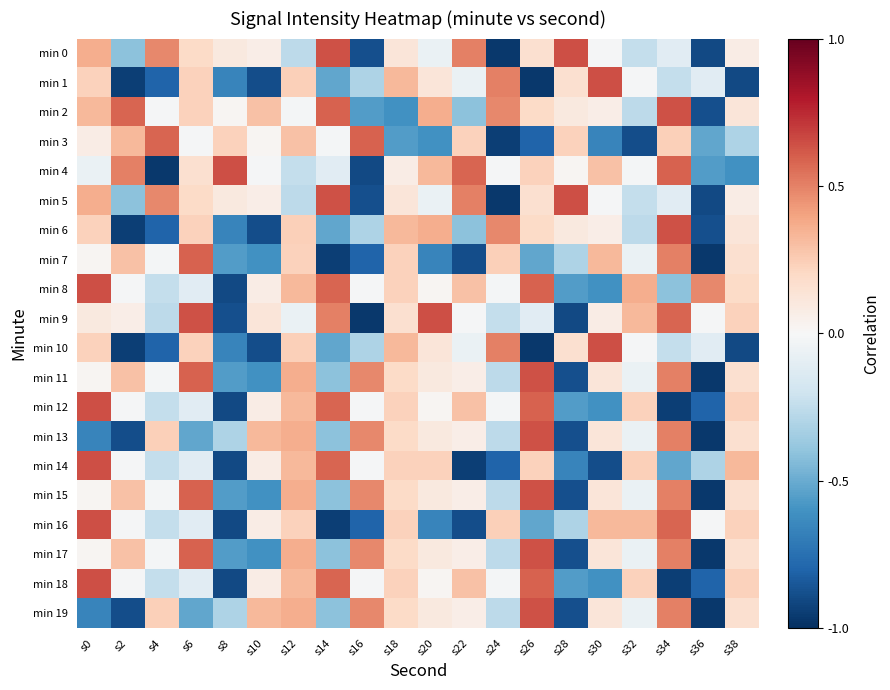

Rank the series at s20 from lowest to highest value.

min 7, min 16, min 3, min 0, min 5, min 8, min 12, min 18, min 11, min 13, min 15, min 17, min 19, min 1, min 10, min 14, min 4, min 2, min 6, min 9